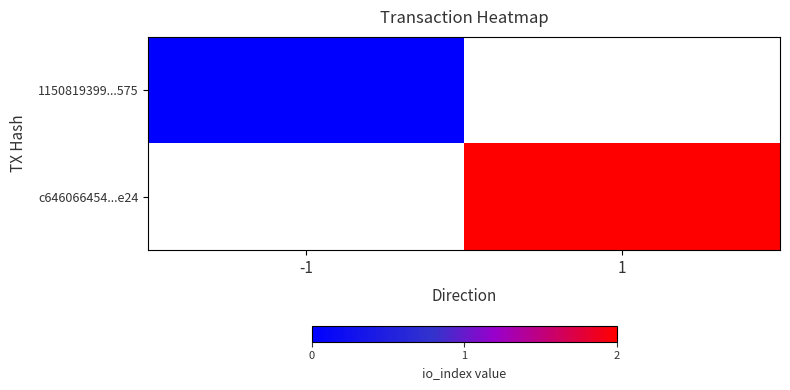

At which category does the chart reach its minimum across all series?

-1